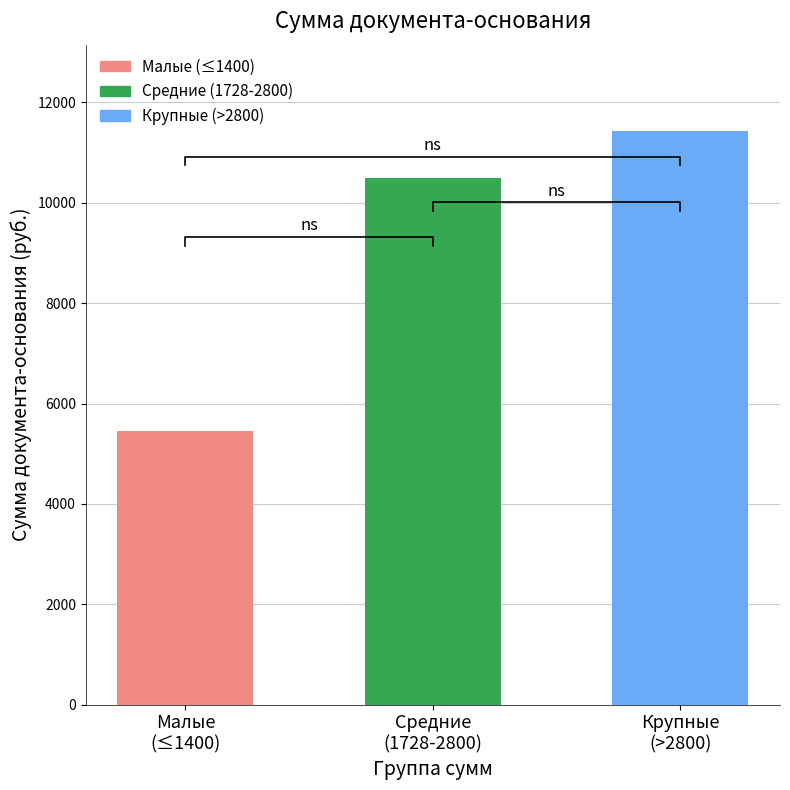

Where does the data first go above 10488?

Крупные
(>2800)